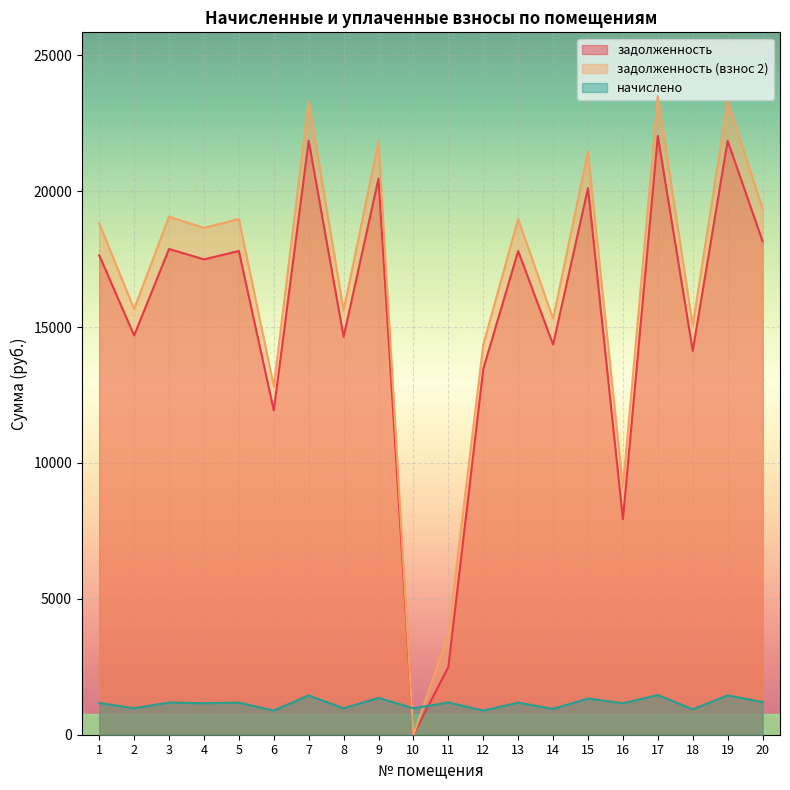

Is it true that начислено equals 1185.6 at 11?

True